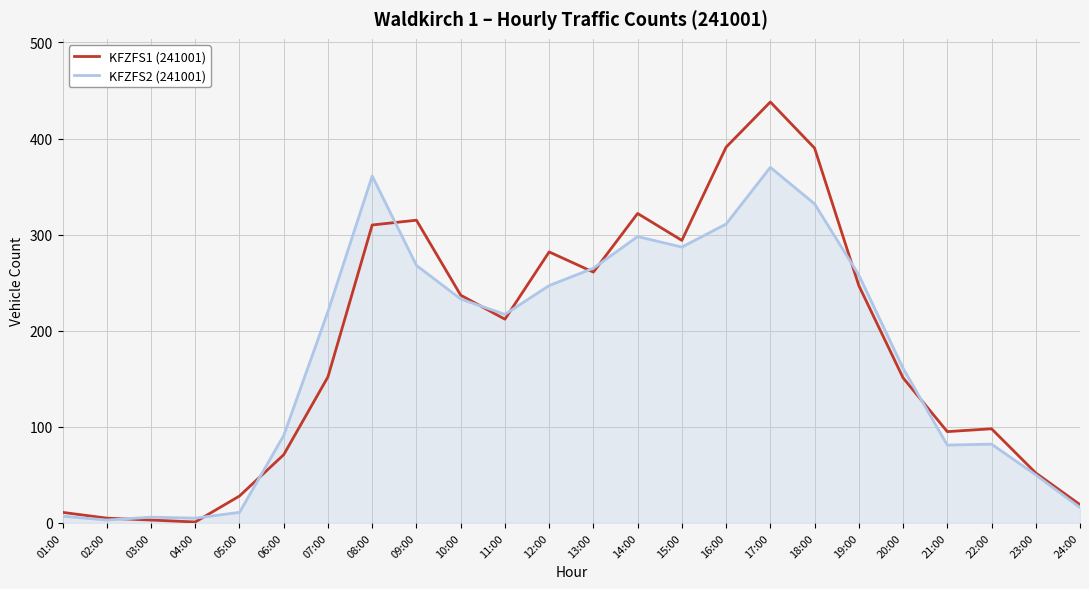

What is the difference between the highest and lowest values at 04:00?

4